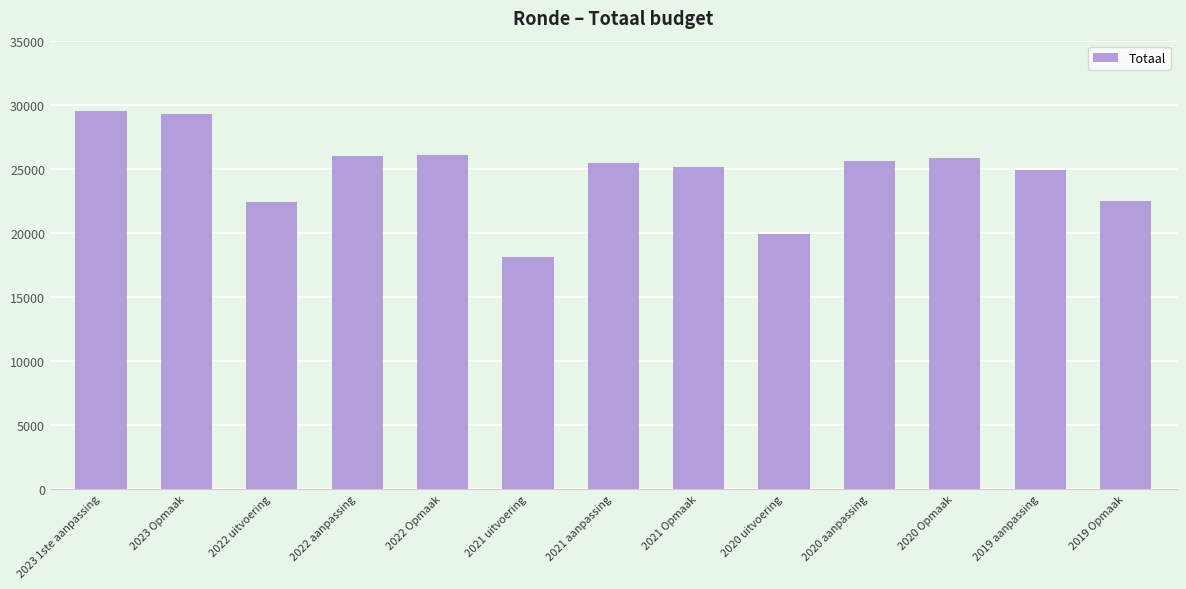

What is the label of the 2nd bar from the right?

2019 aanpassing